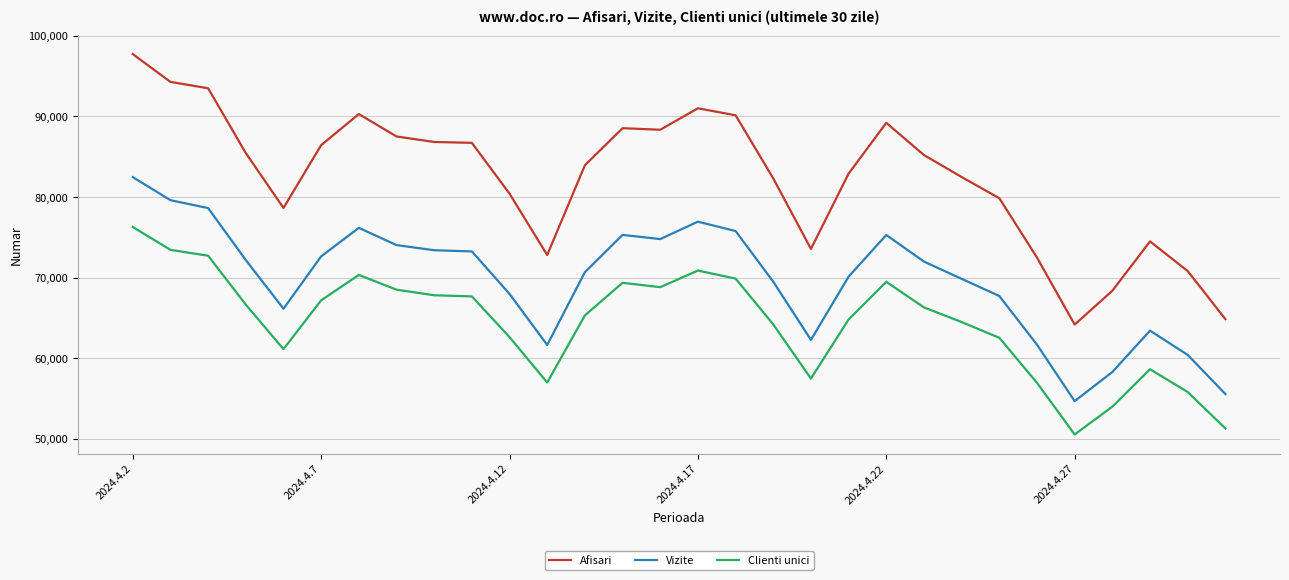

In Clienti unici, how many points are lower than both neighbors (excluding endpoints)?

5